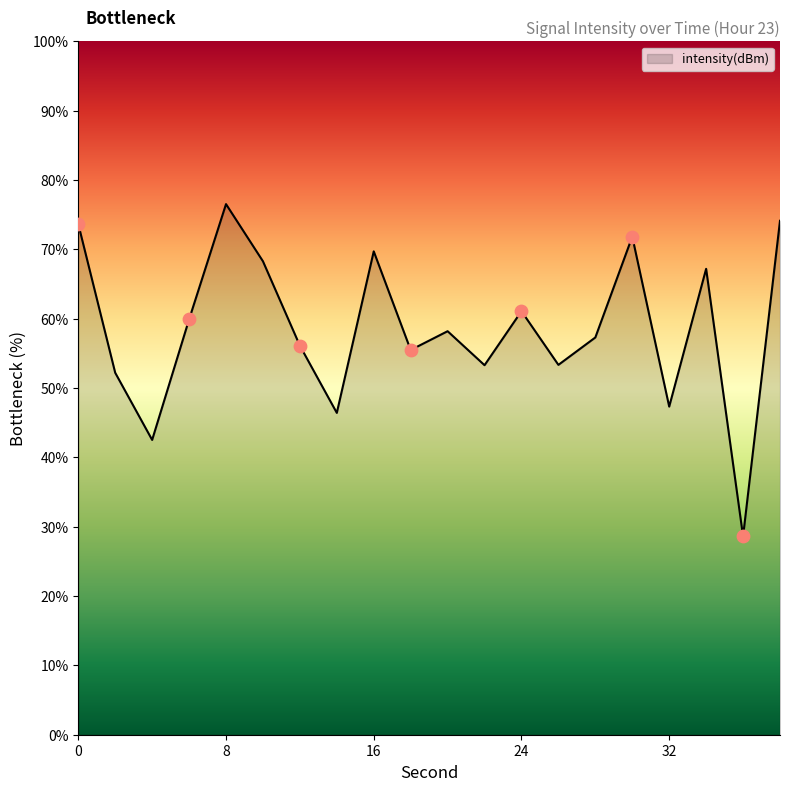

What is the maximum value shown in the chart?

76.5